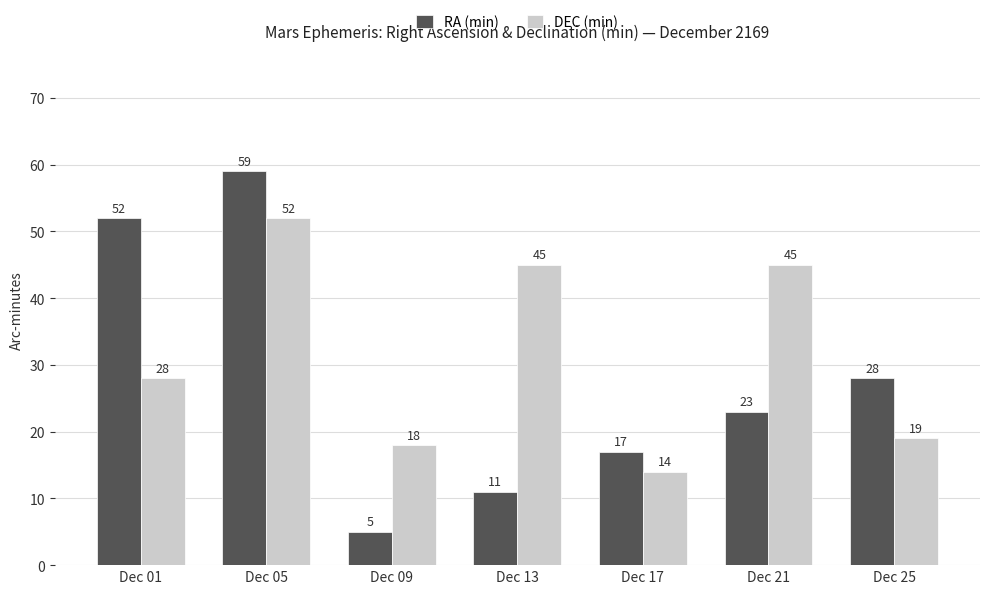

How many bars are there in total?

14